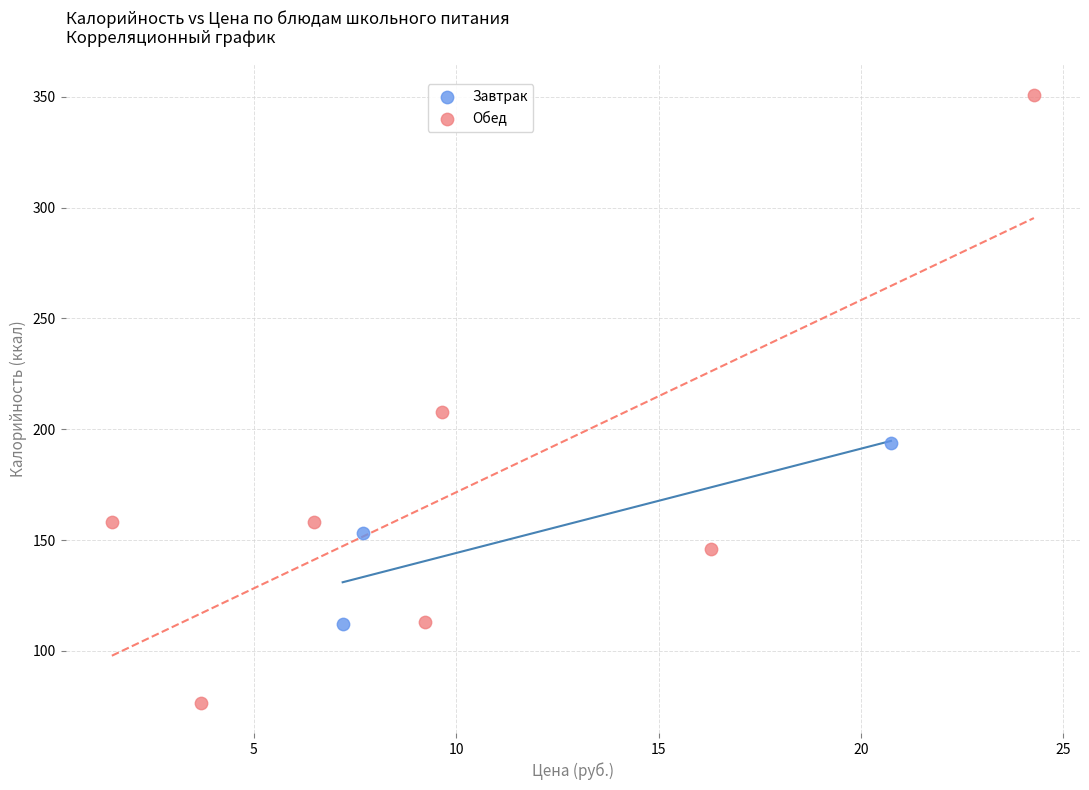

Which series reaches the minimum Y coordinate?

Обед